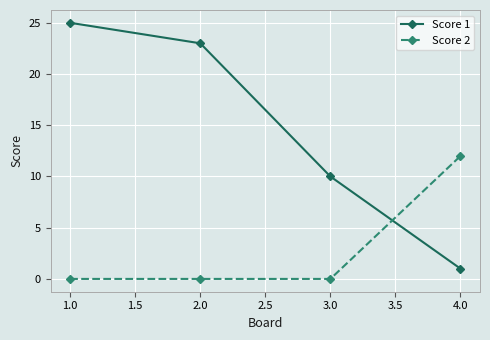

True or false: Score 1 and Score 2 cross at least once.

True